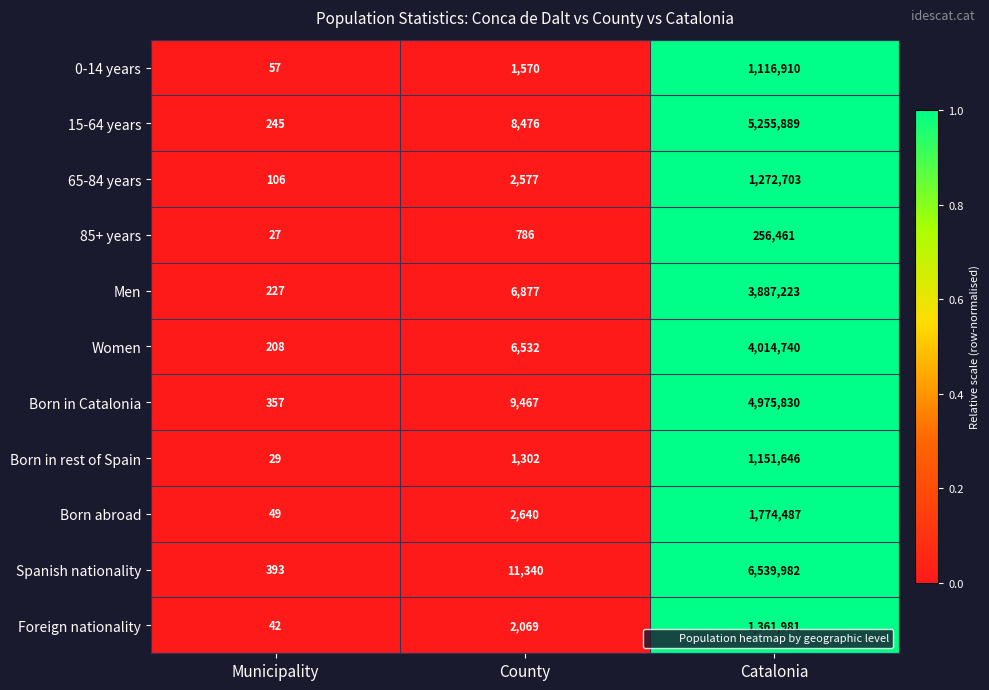

Is it true that 65-84 years equals 688 at County?

False